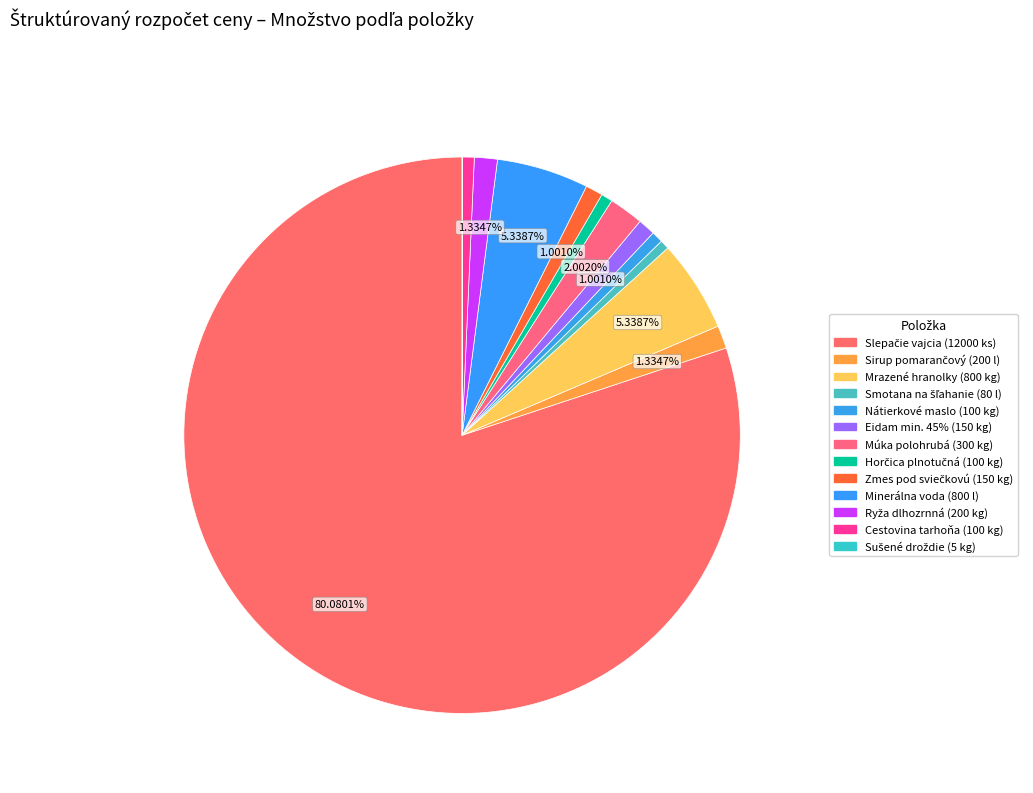

Combined, what portion of the pie is Horčica plnotučná (100 kg) and Zmes pod sviečkovú (150 kg)?

1.7%